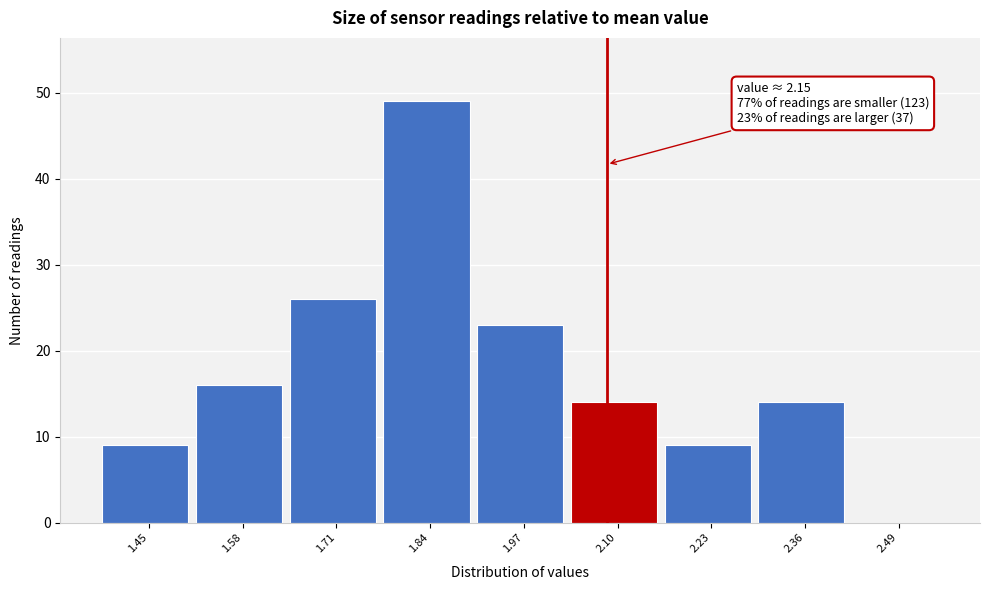

Reading left to right, list all the values displayed in this chart.

1.45=9	1.58=16	1.71=26	1.84=49	1.97=23	2.10=14	2.23=9	2.36=14	2.49=0